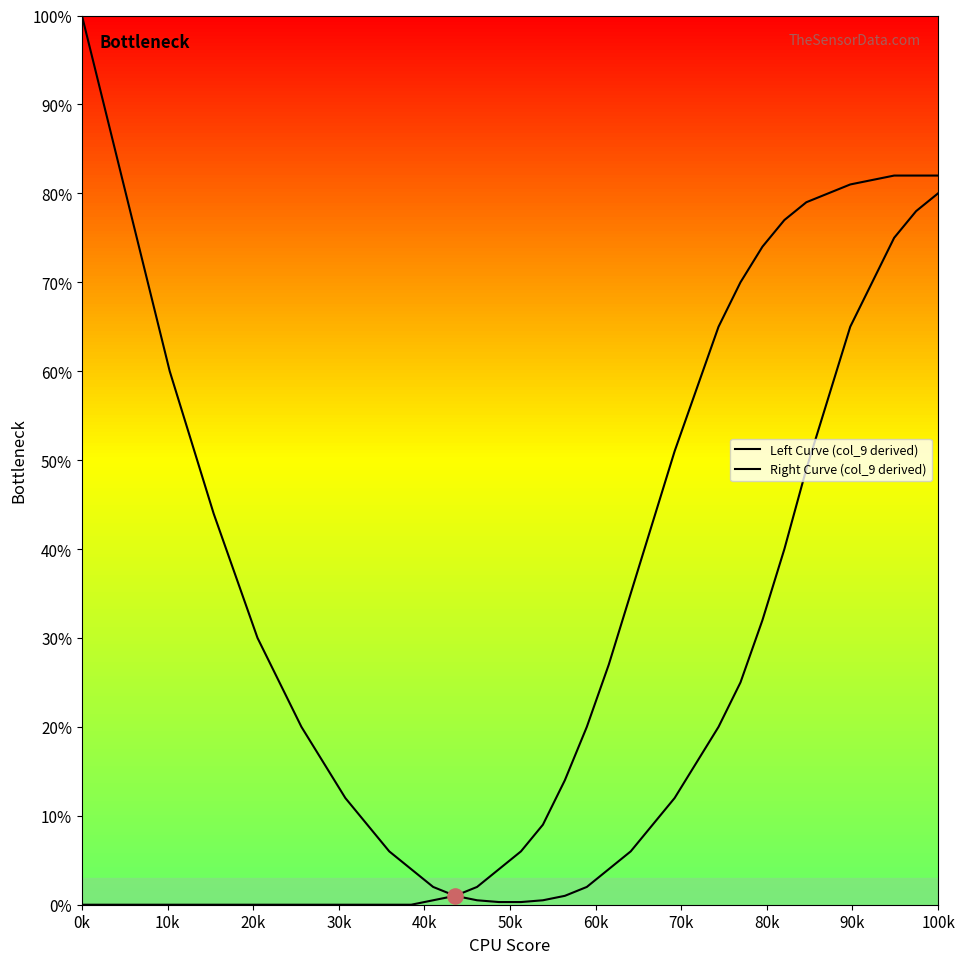

Which series has the widest spread of Y values?

Left Curve (col_9 derived)